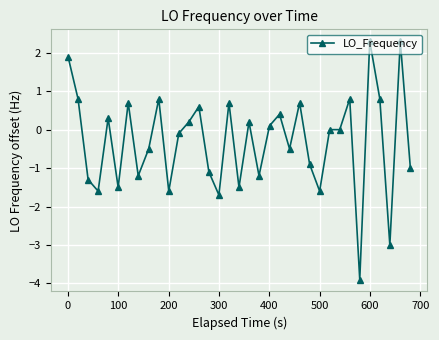

Count the number of categories in the chart.

35